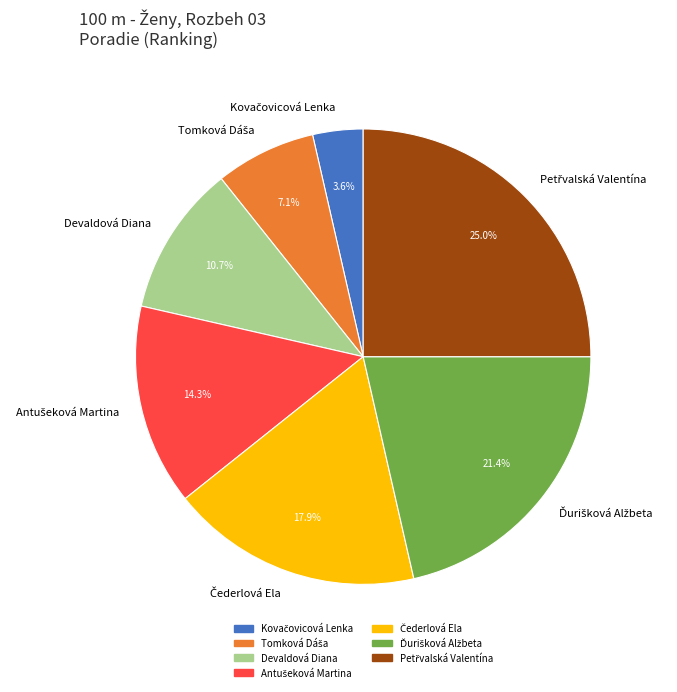

To the nearest percent, what is the difference between the largest and smallest slice percentages?

21%